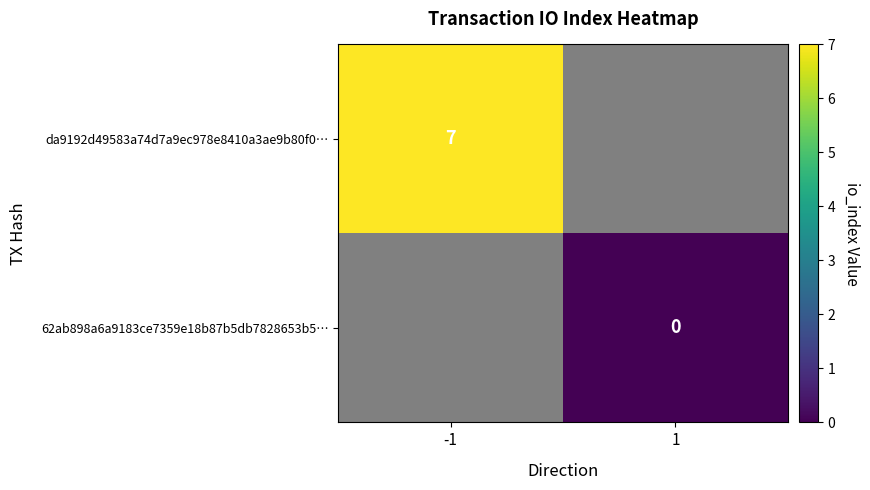

At which category does the chart reach its peak across all series?

-1